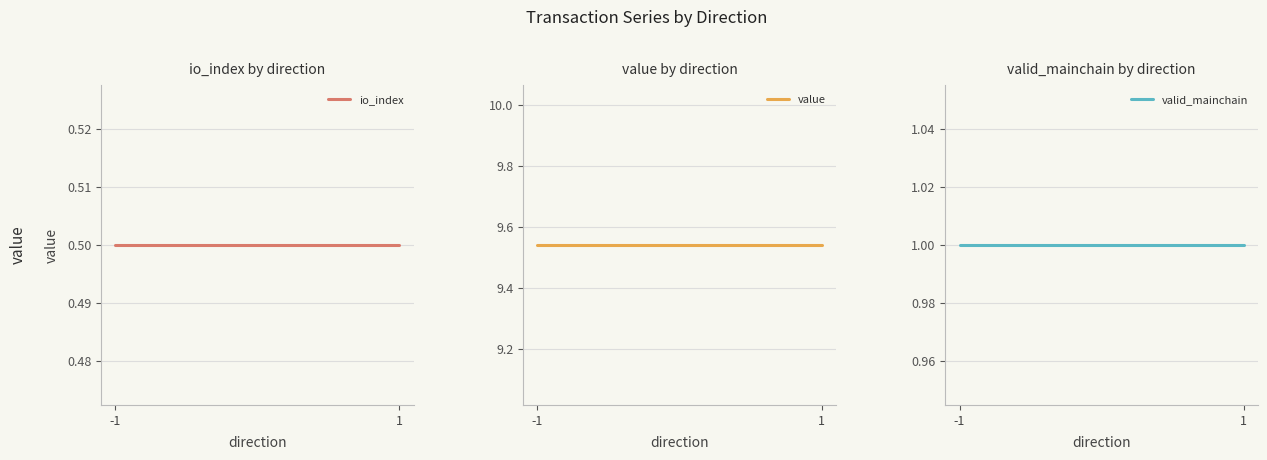

Reading right to left, transcribe all the data shown in this chart.

io_index: 1=0.5	-1=0.5
value: 1=9.5	-1=9.5
valid_mainchain: 1=1.0	-1=1.0